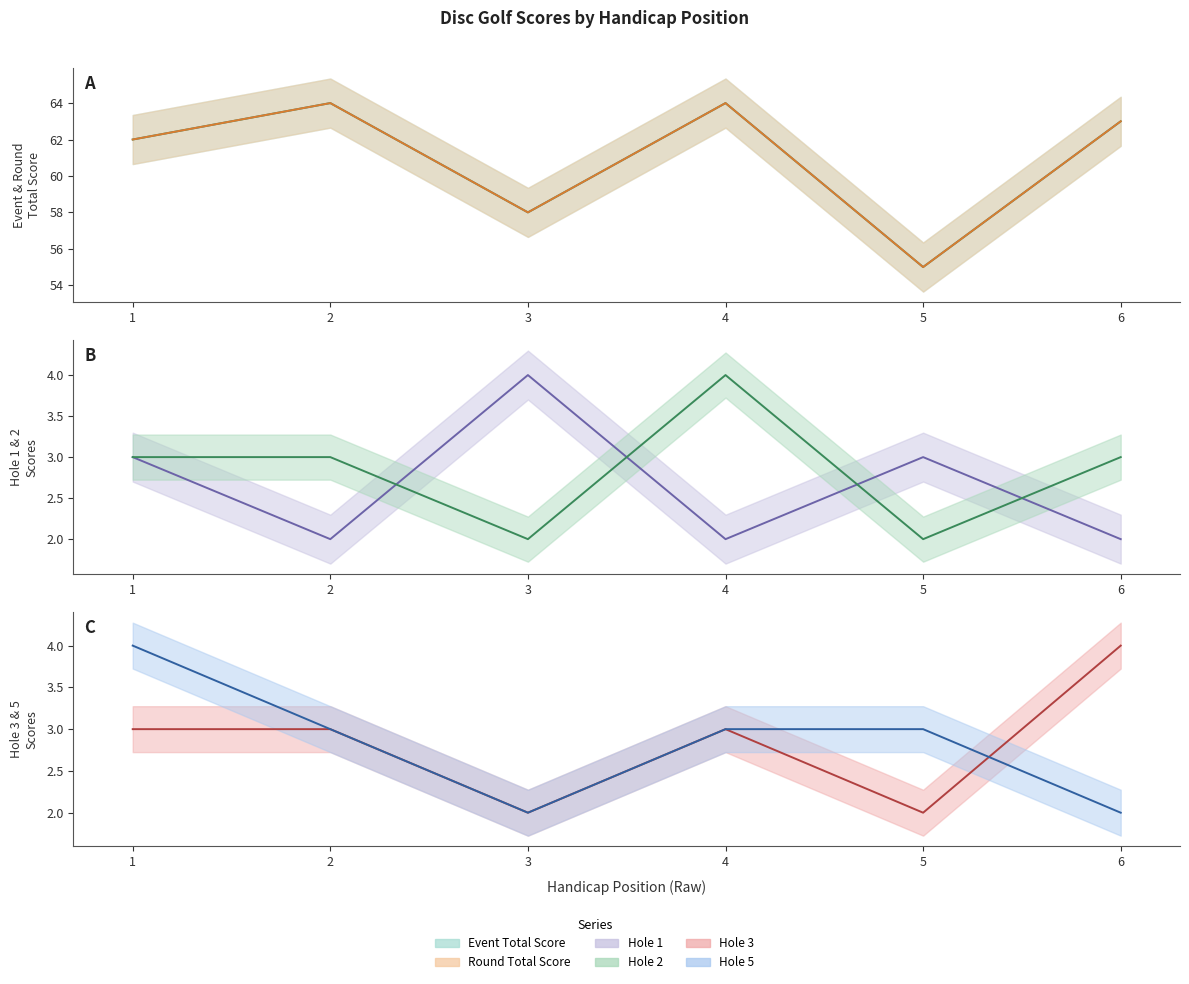

Reading left to right, extract all data points from this chart.

event_total_score: 62	64	58	64	55	63
round_total_score: 62	64	58	64	55	63
hole_1: 3	2	4	2	3	2
hole_2: 3	3	2	4	2	3
hole_3: 3	3	2	3	2	4
hole_5: 4	3	2	3	3	2